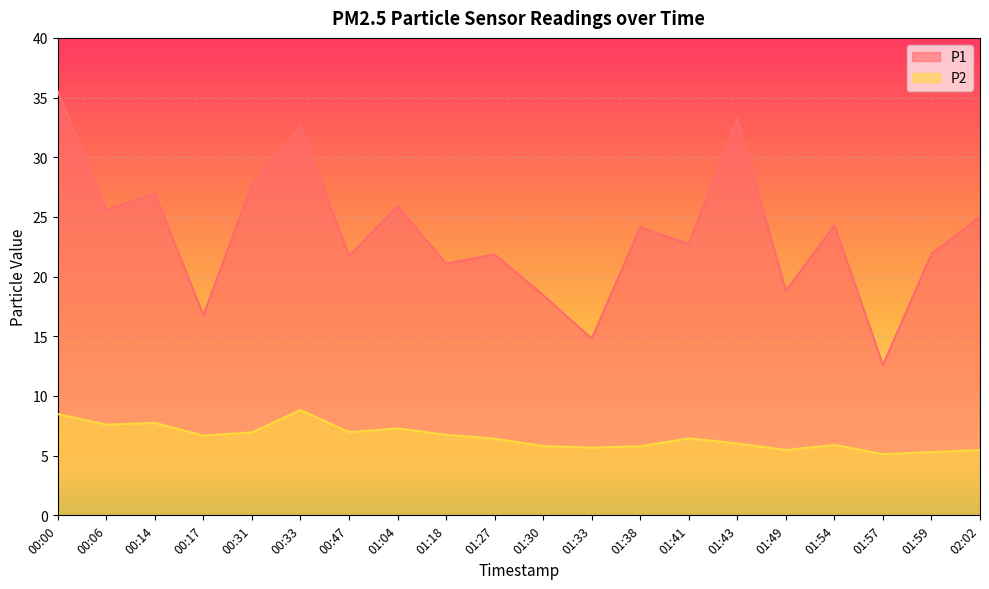

Which category has the lowest value across all series?

01:57